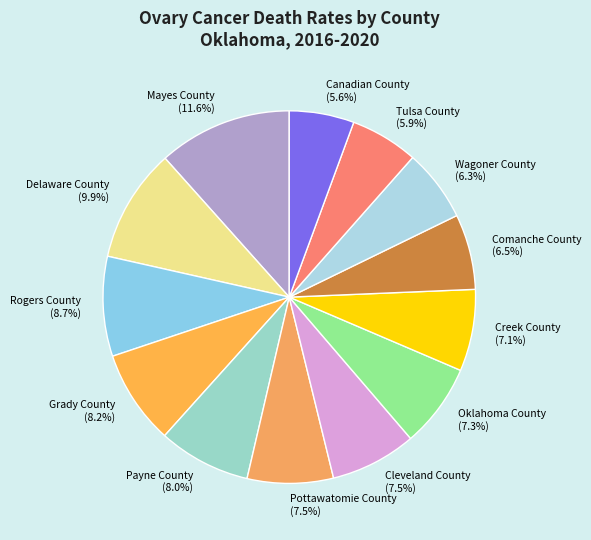

To the nearest percent, what is the average slice percentage?

8%